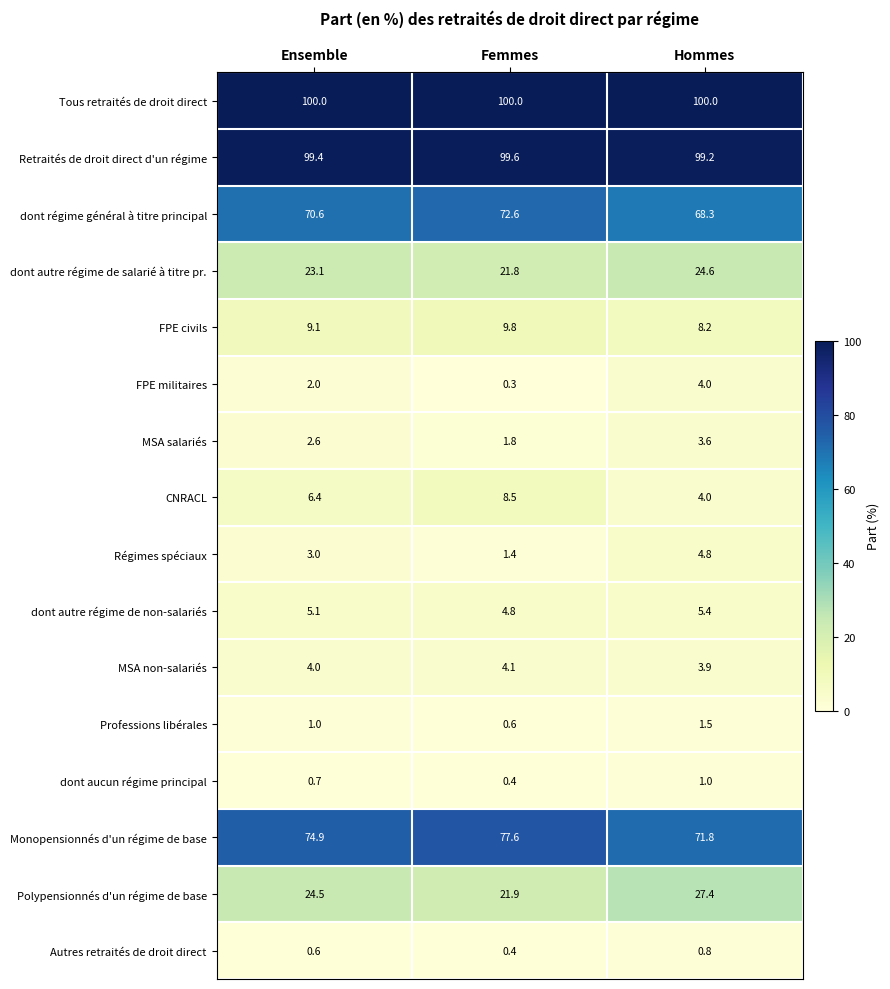

What is the difference between the highest and lowest values at Hommes?

99.2